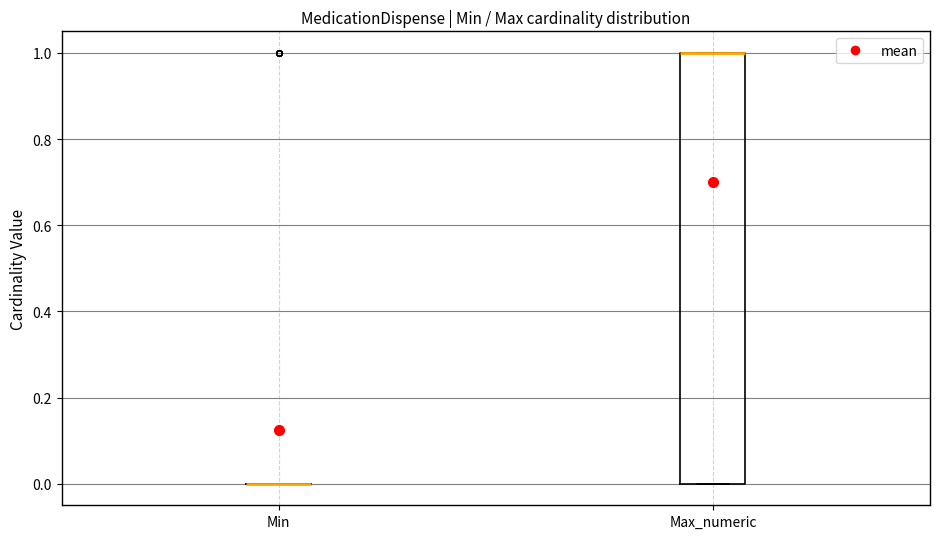

Comparing the boxes themselves (not the whiskers), which one is the tallest?

Max_numeric